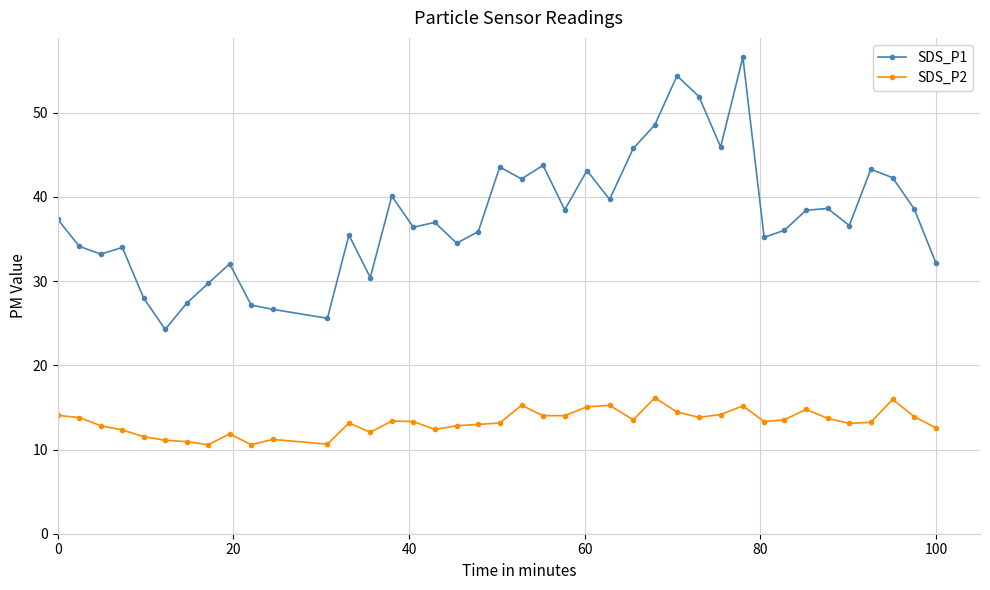

True or false: SDS_P1 and SDS_P2 cross at least once.

False